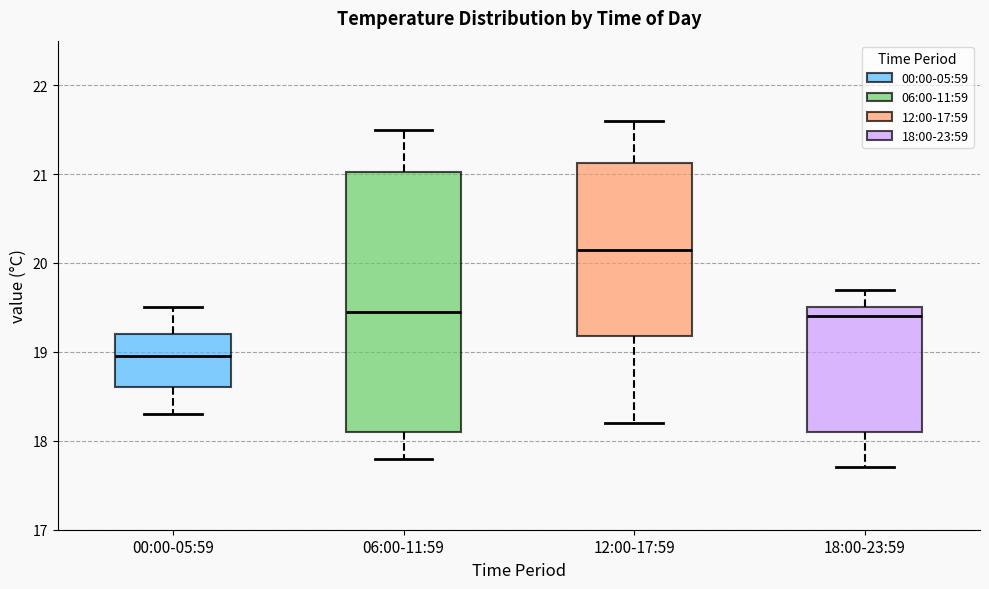

Which box's median line is the highest?

12:00-17:59